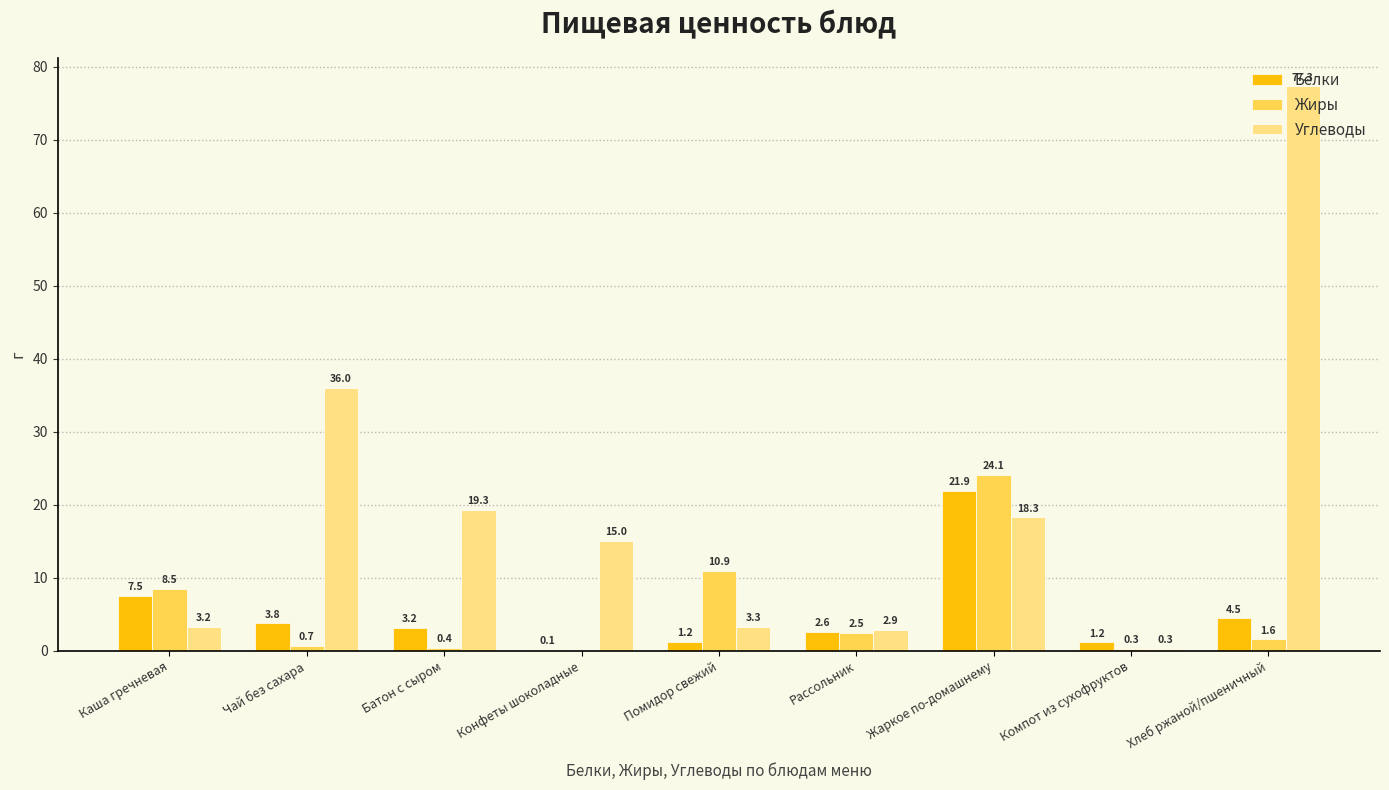

At which category is the sum across all series the highest?

Хлеб ржаной/пшеничный